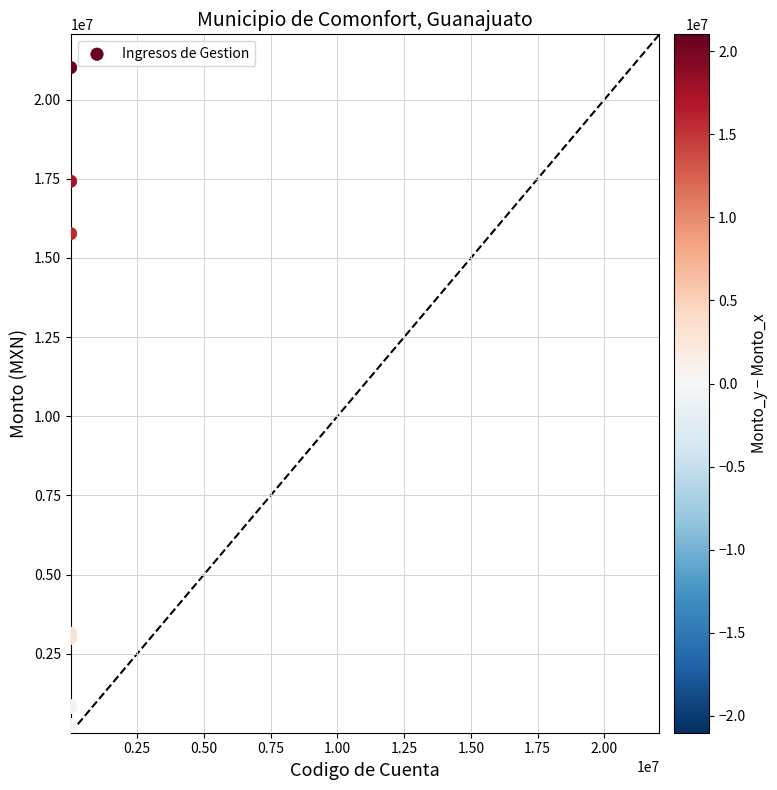

What Y value in the scatter plot is closest to 10514452?

15768551.6